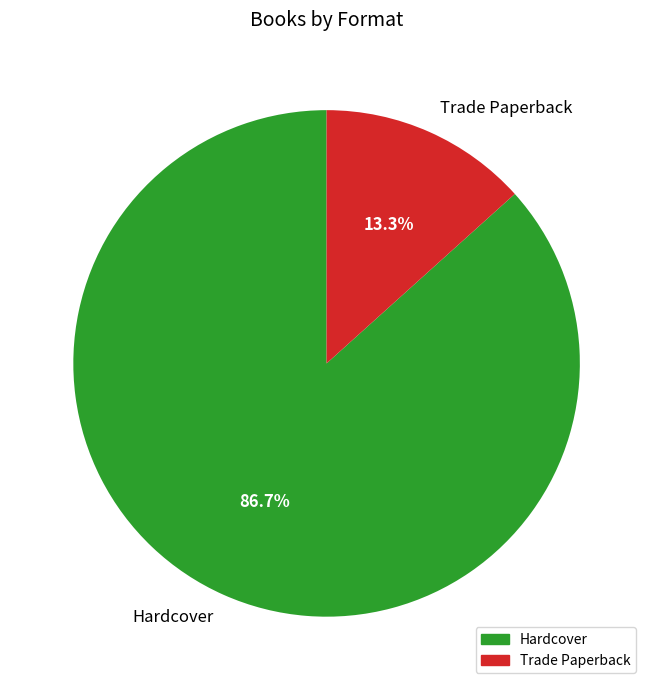

To the nearest percent, what is the difference between the Hardcover and Trade Paperback slice percentages?

73%